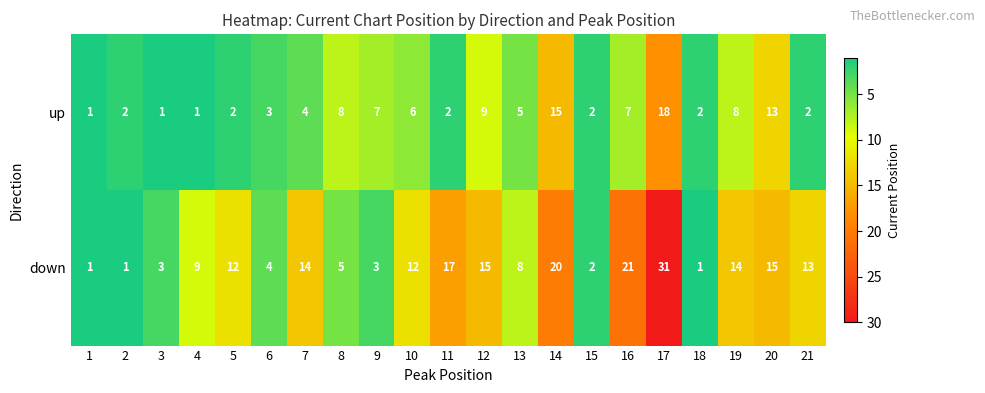

How many values in the down series are below 12?

10